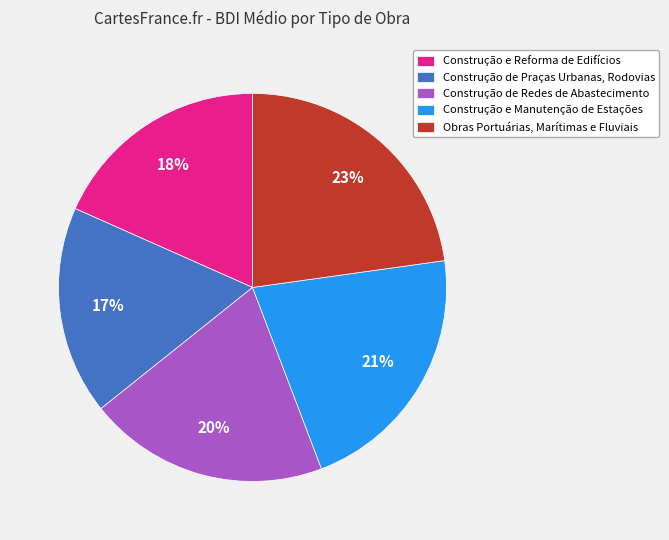

How many segments does this pie chart have?

5